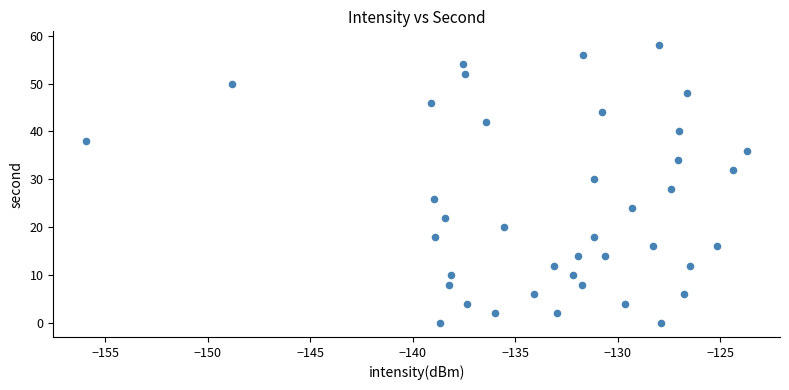

What is the range of Y values (max minus min)?

58